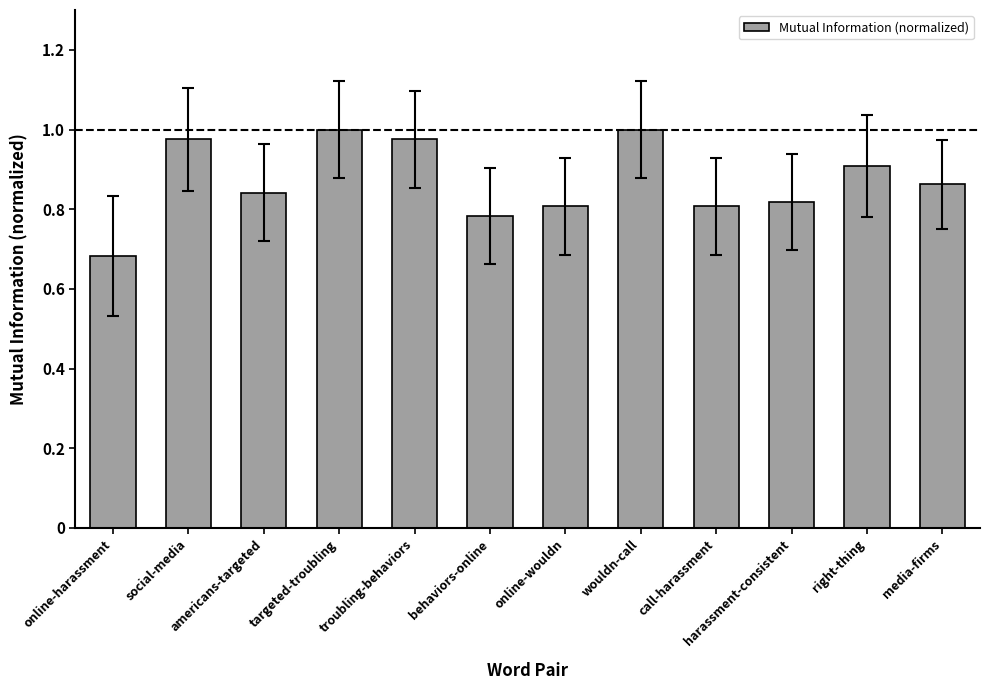

Where is the data nearest to the value 0?

online-harassment